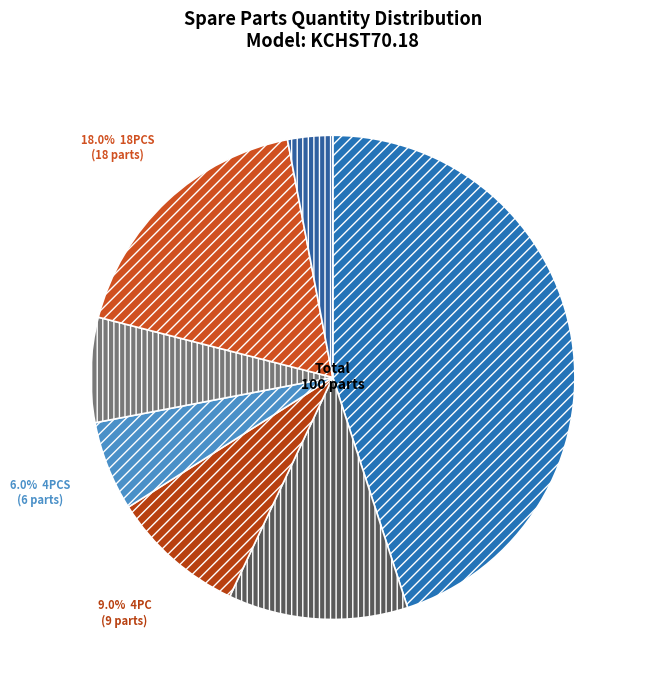

How many segments does this pie chart have?

7